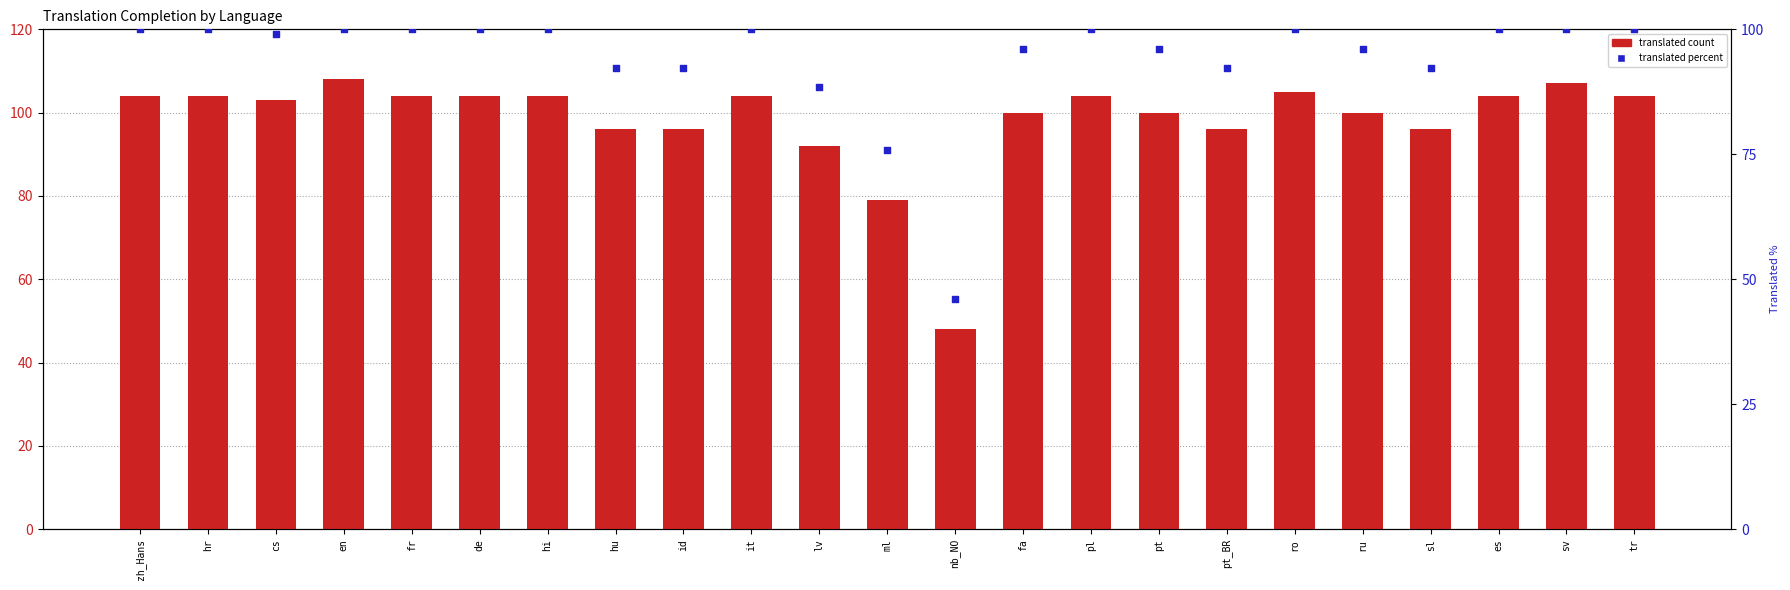

Which series contains the lowest Y value?

translated percent